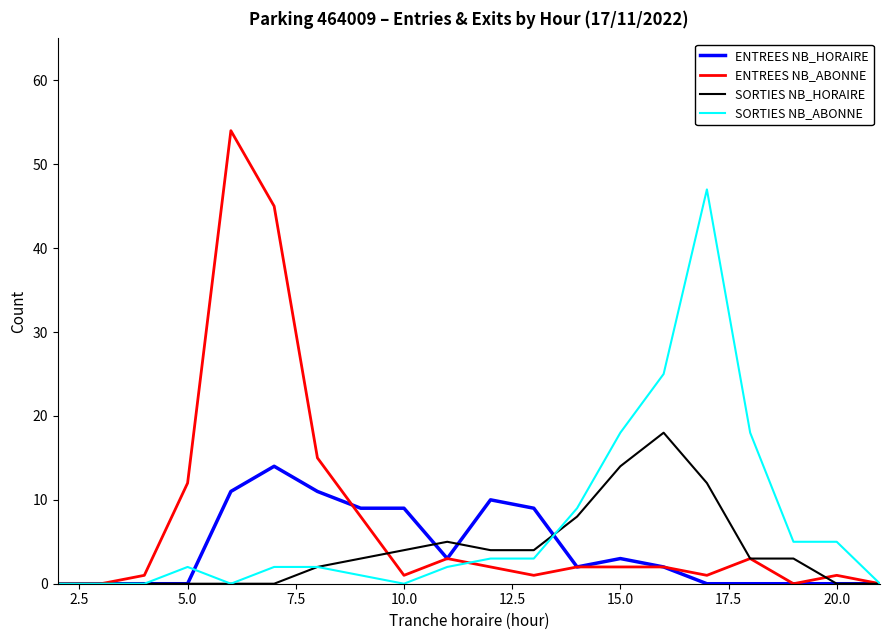

Which series has the largest range (max minus min)?

ENTREES NB_ABONNE